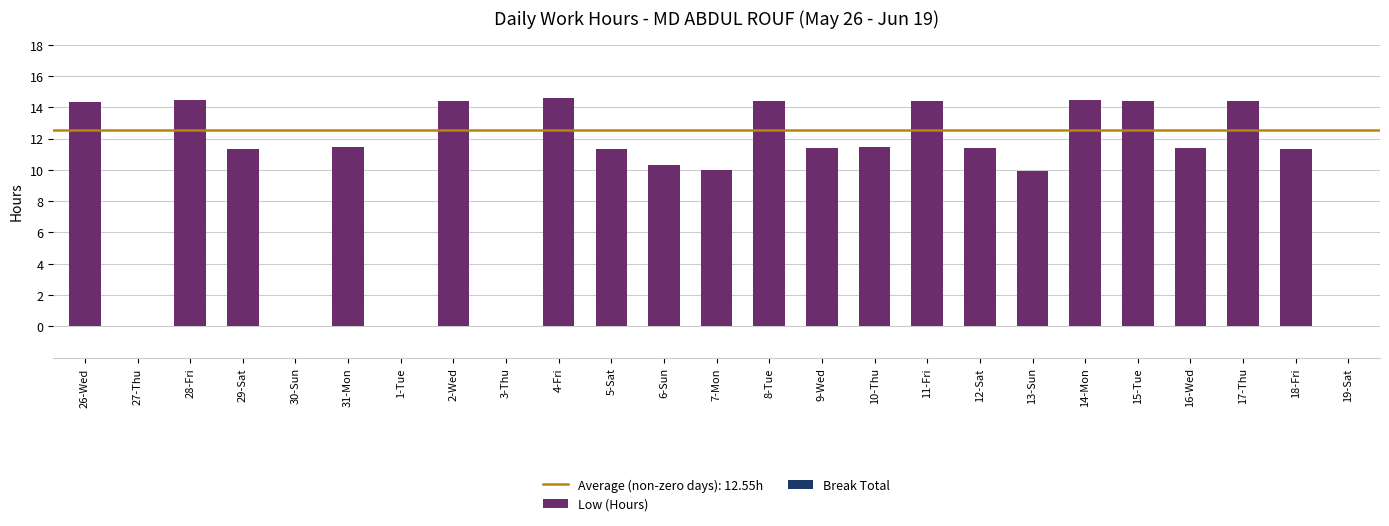

Are the bars horizontal?

No